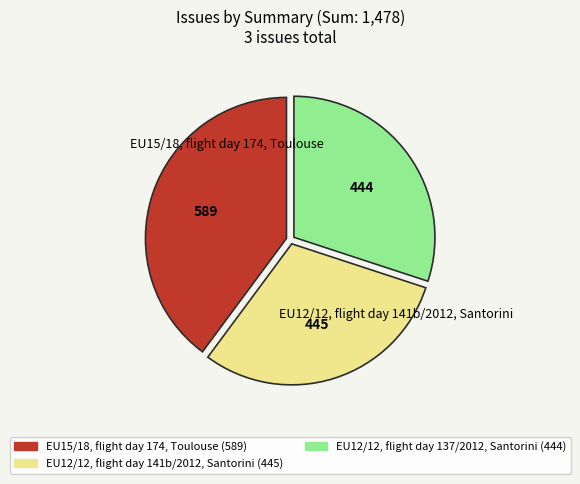

Does any single category account for the majority?

No